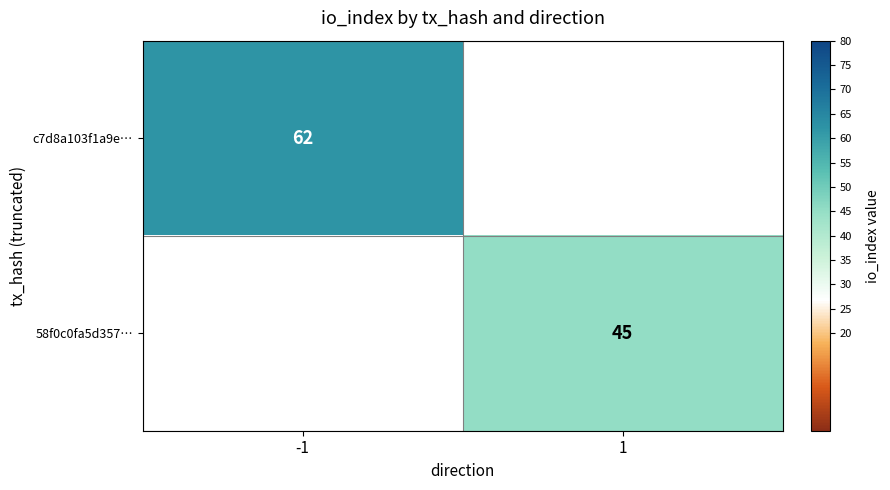

True or false: 58f0c0fa5d357… has a value of 45 at 1.

True